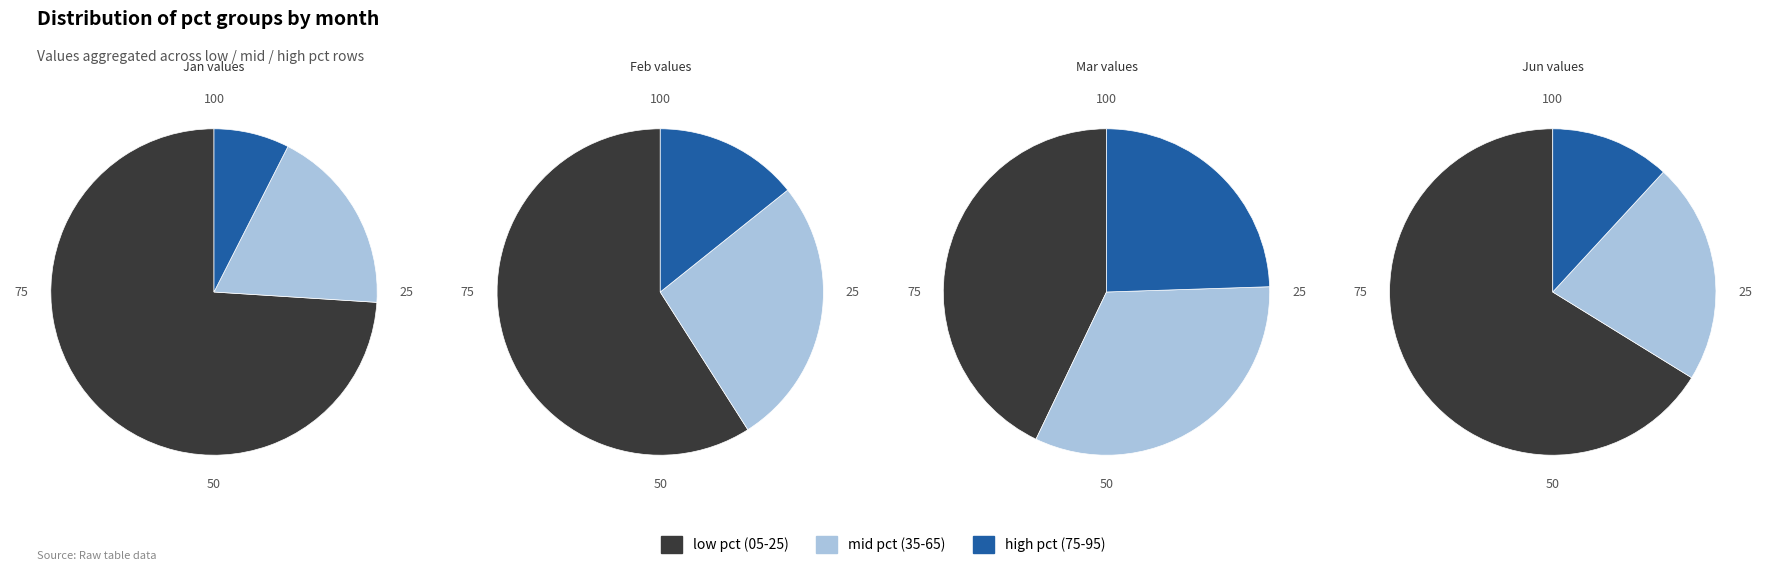

Is there any slice that represents more than half of the pie?

Yes